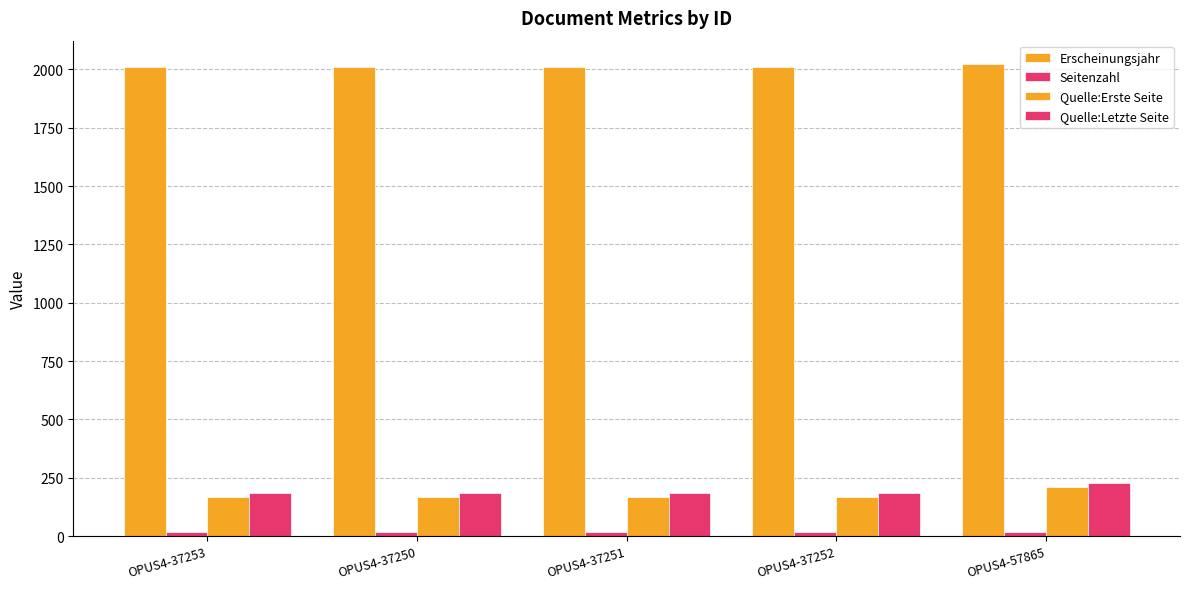

Which series has the largest range (max minus min)?

Quelle:Letzte Seite